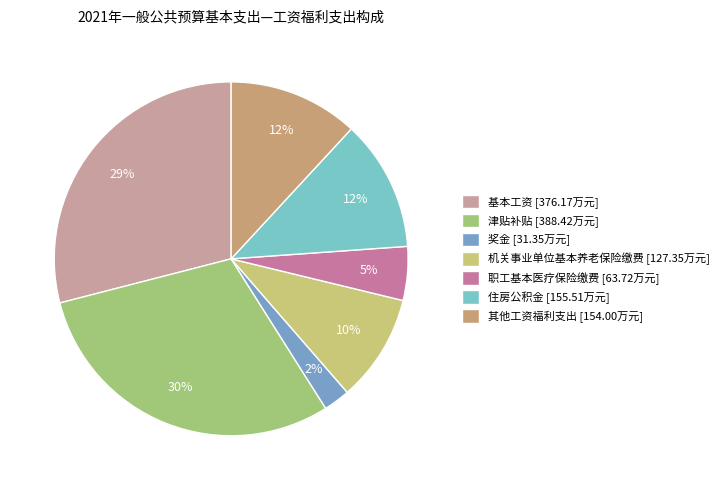

How many slices are in this pie chart?

7